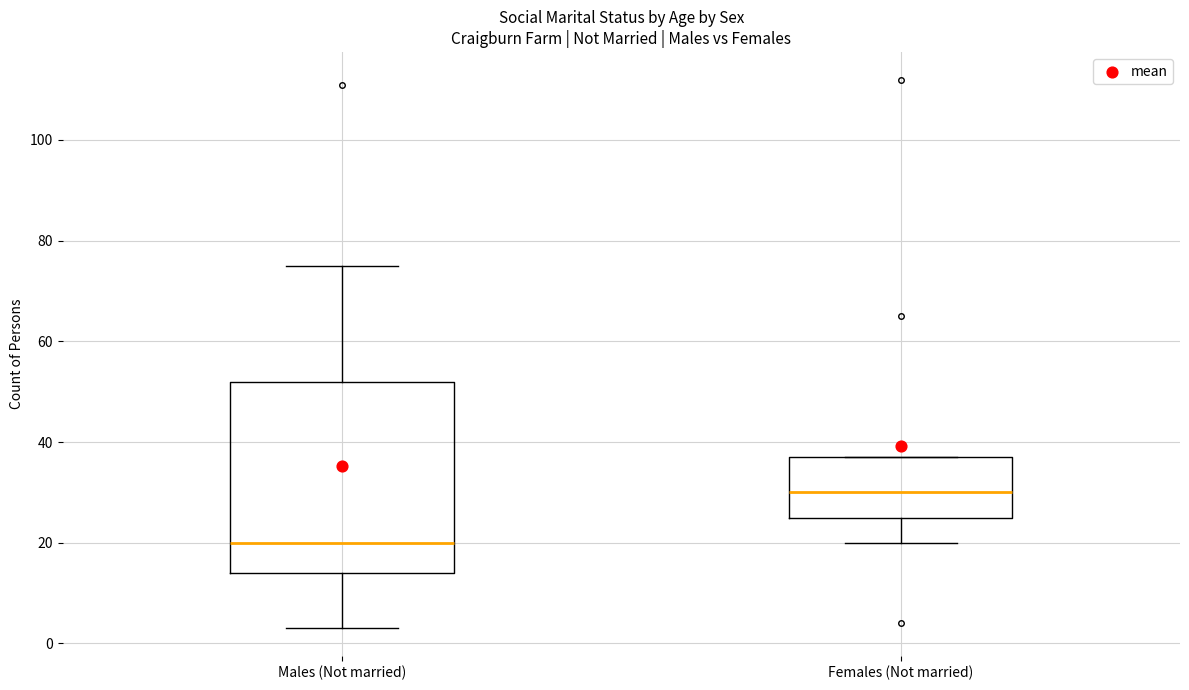

Reading left to right, read every box against the y-axis: the position of its median line, the range the box covers, and the ends of its whiskers. The values are not printed on the chart, so give them approximately, as read against the axis.

Males (Not married): median 20, box 14 to 52, whiskers 4 to 76
Females (Not married): median 30, box 26 to 38, whiskers 20 to 38